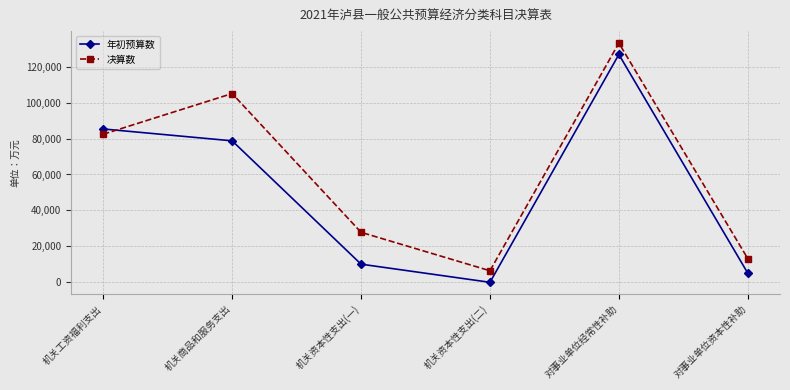

What is the difference between the maximum and second lowest values in the 决算数 series?

119921